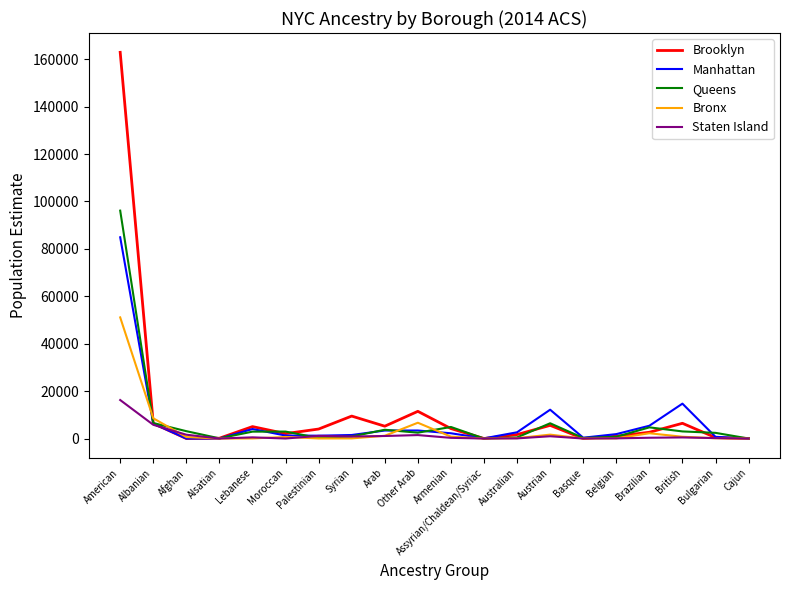

What is the difference between the highest and lowest values at Syrian?

9409